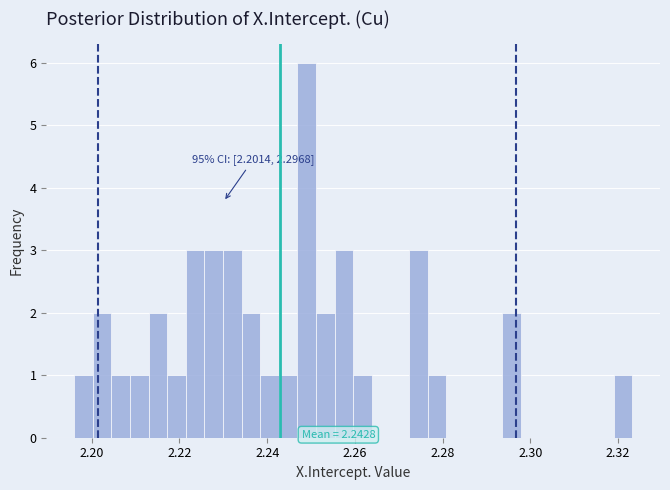

Read against the x-axis, roughly where is the centre of the tallest bar?

2.248